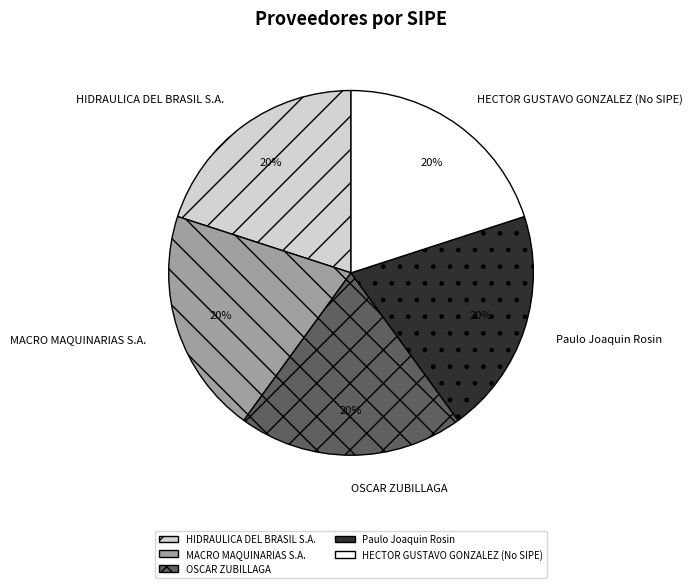

How many slices are in this pie chart?

5